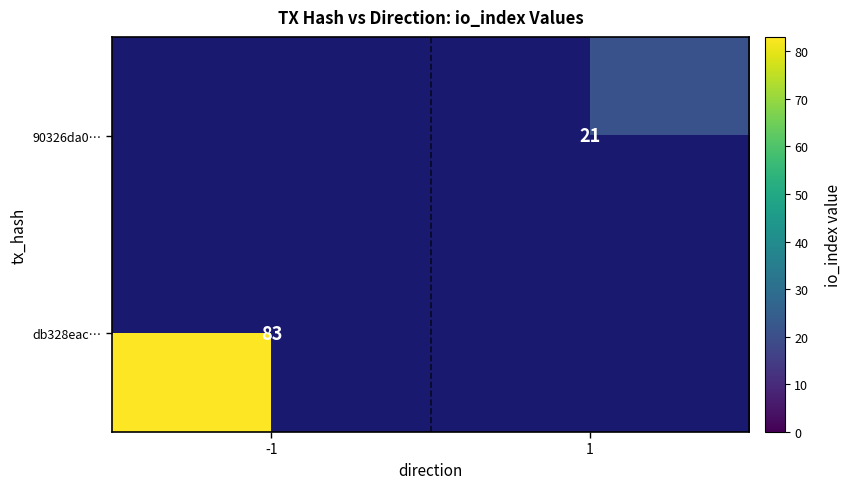

The db328eac… series shows 83 at -1. True or false?

True